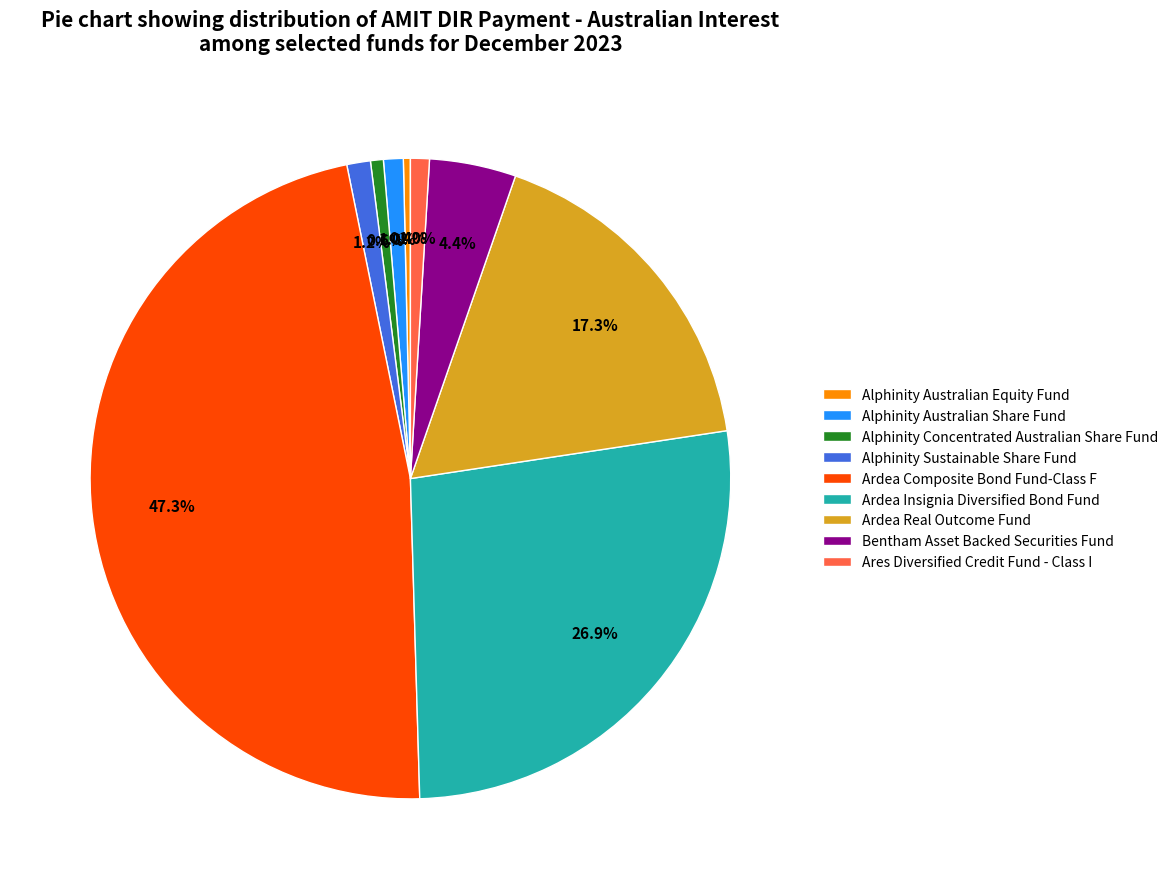

Which category has the biggest portion of the pie?

Ardea Composite Bond Fund-Class F